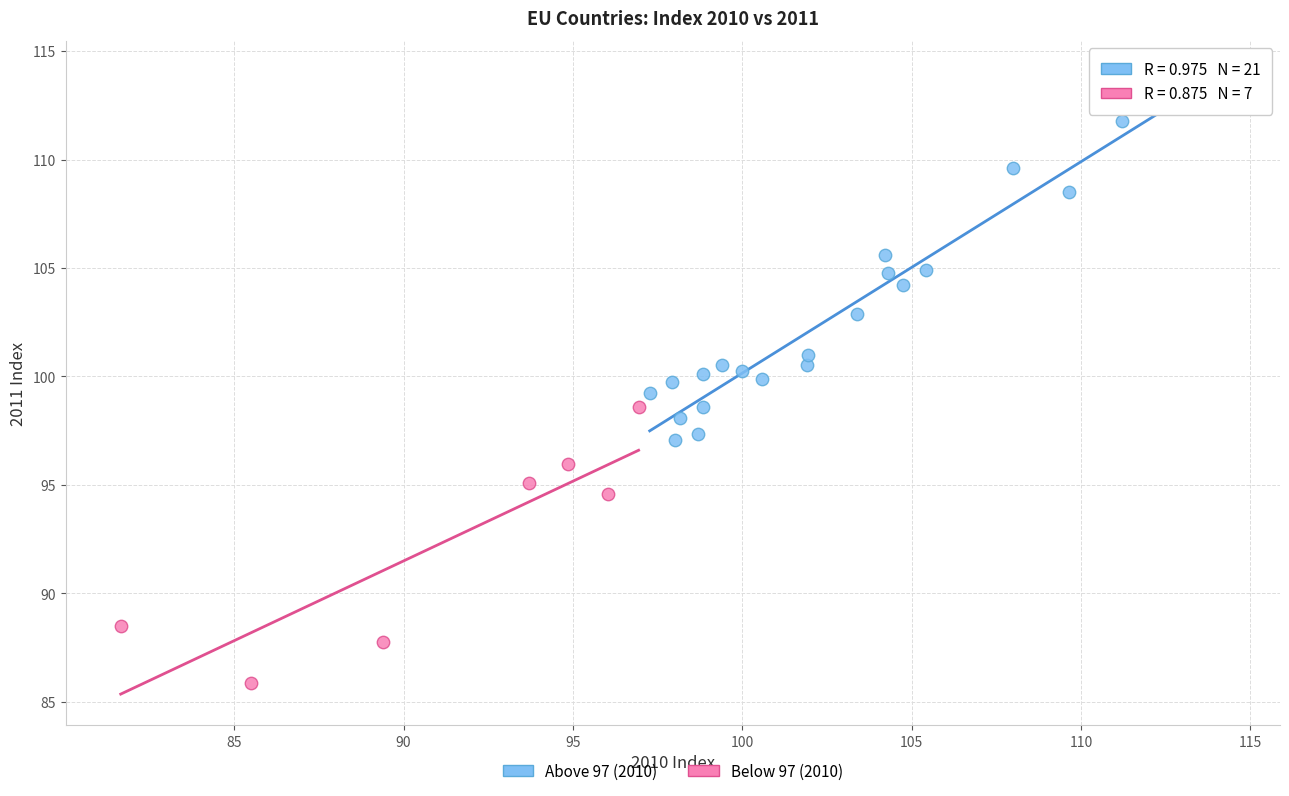

Which series has the largest Y range (max minus min)?

Above 97 (2010)